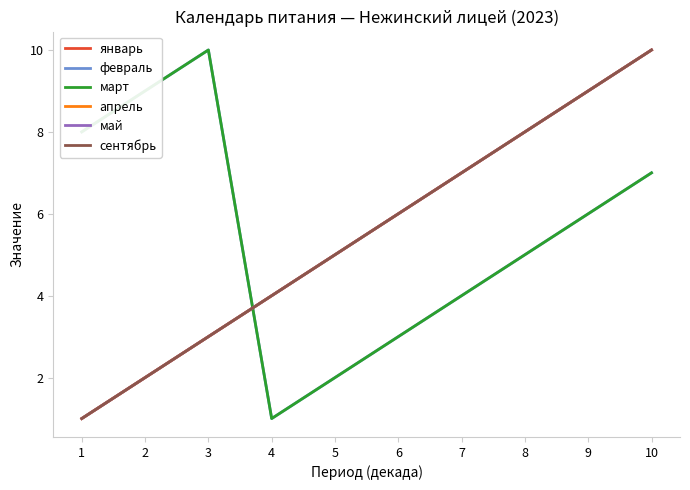

List the labels in order of март value, smallest first.

4, 5, 6, 7, 8, 9, 10, 1, 2, 3